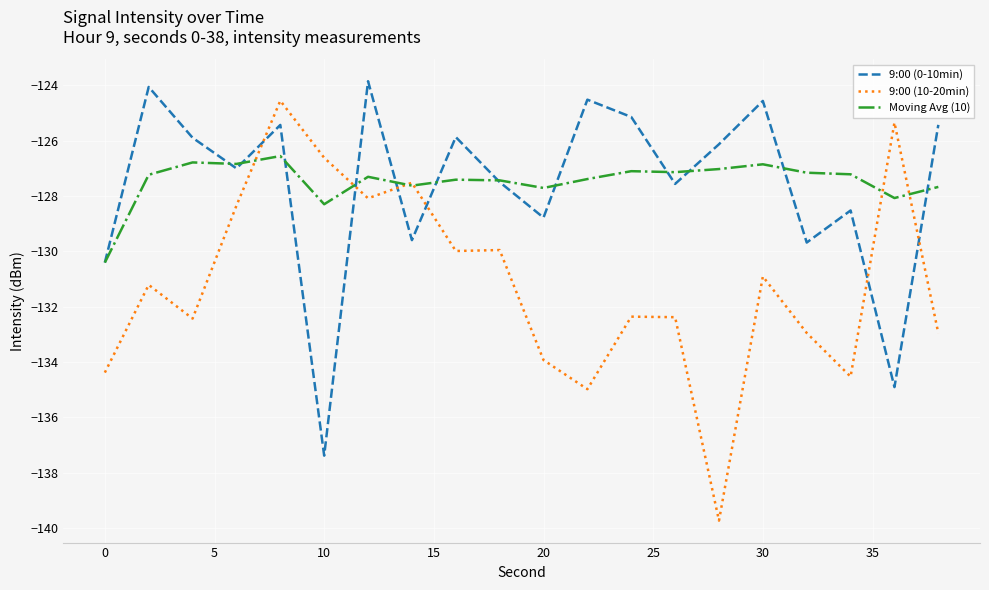

What is the minimum value for 9:00 (0-10min)?

-137.4